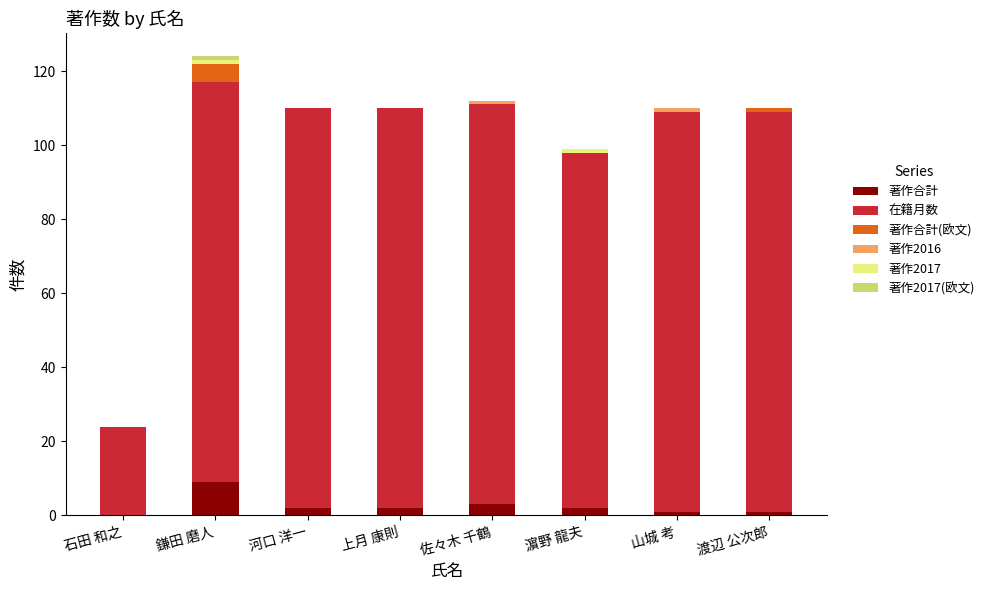

Which category has the highest value in the 著作合計 series?

鎌田 磨人